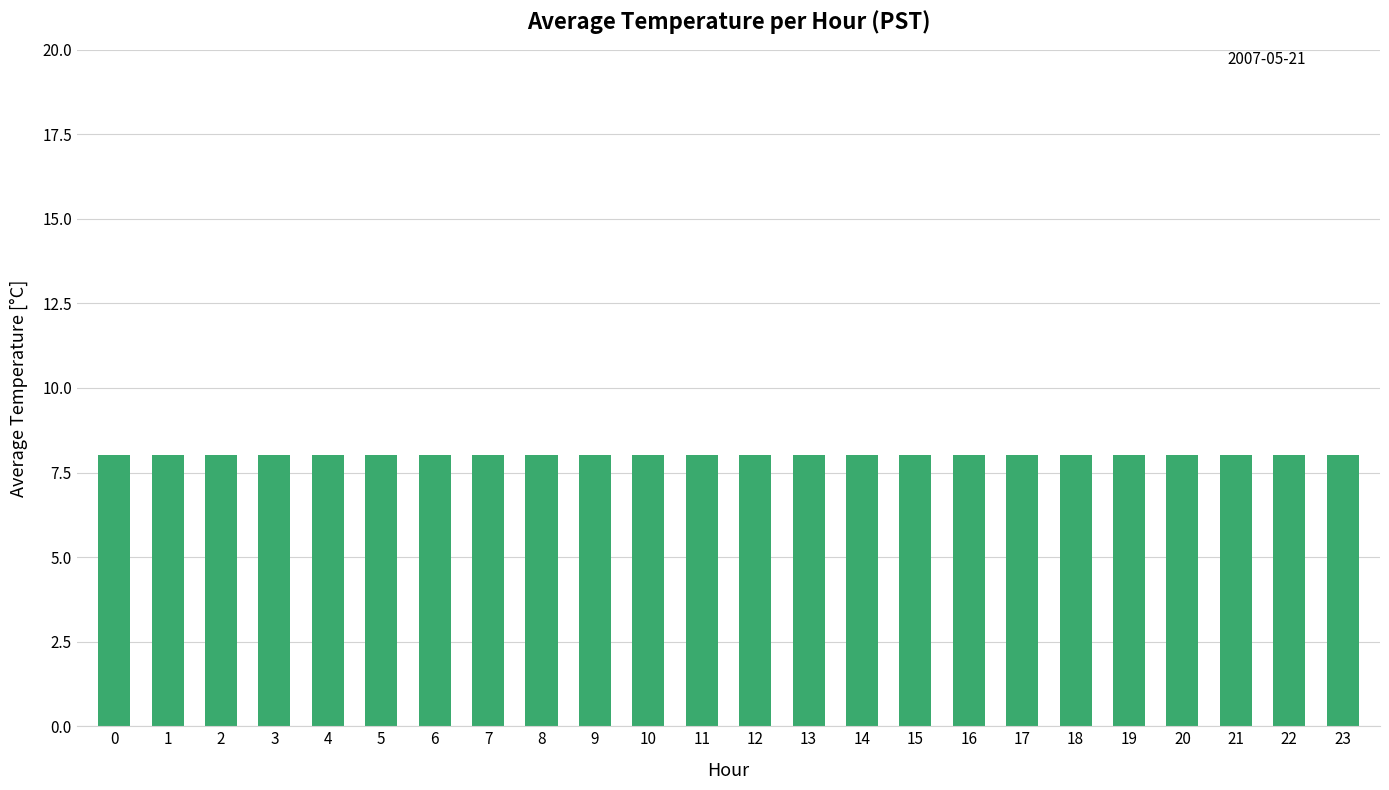

How many distinct data groups are displayed?

1